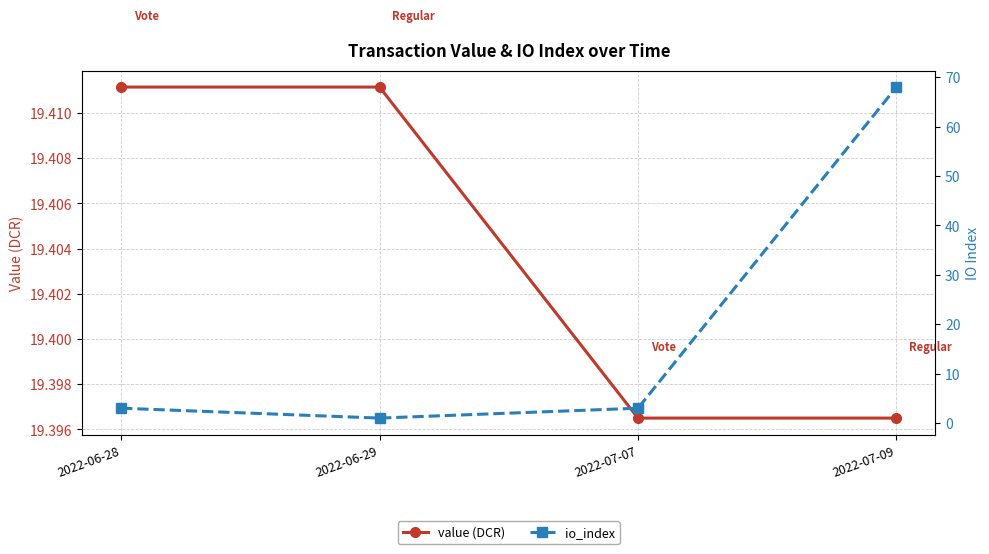

Is the value of value (DCR) at 2022-07-09 greater than the value of io_index at 2022-06-28?

Yes